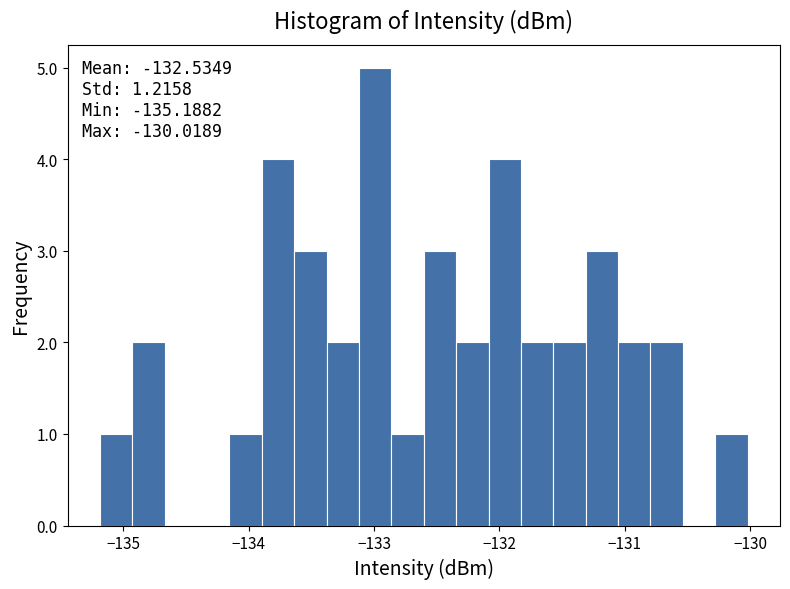

Read against the x-axis, roughly where is the centre of the tallest bar?

-133.0